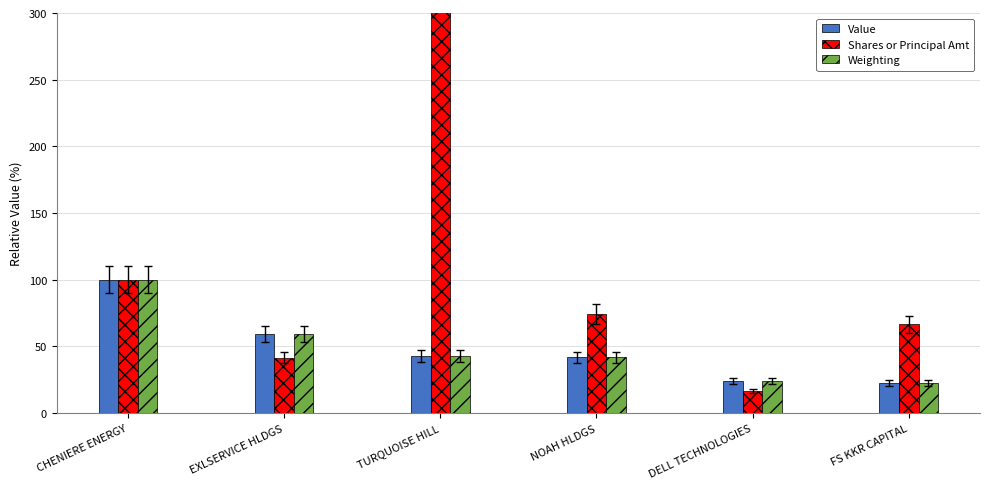

Does the chart contain stacked bars?

No